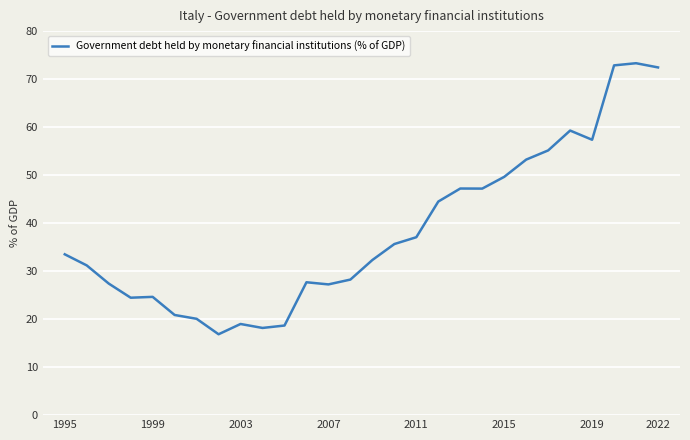

What is the difference between the maximum and minimum values?

56.5